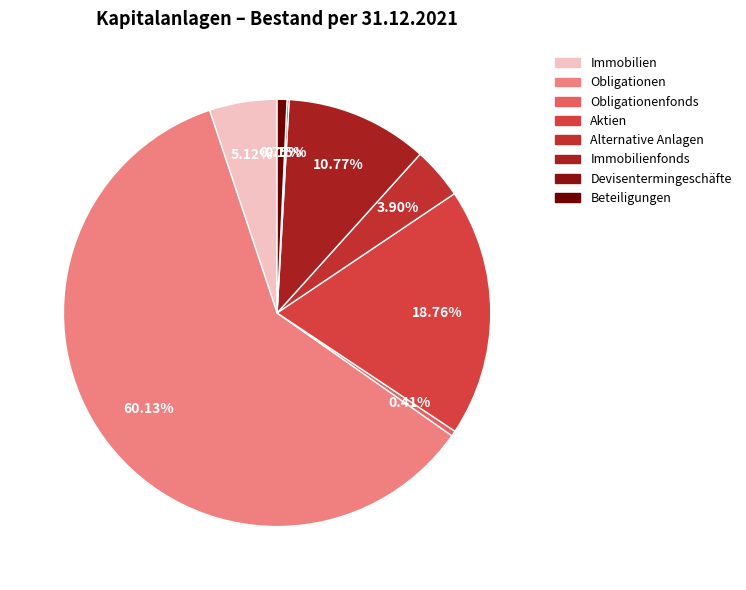

Which has a higher value, Alternative Anlagen or Obligationenfonds?

Alternative Anlagen